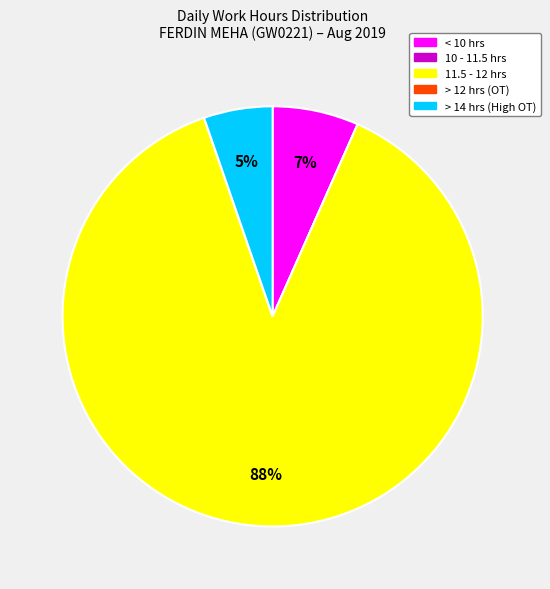

What percentage is the > 14 hrs (High OT) slice, to the nearest percent?

5%